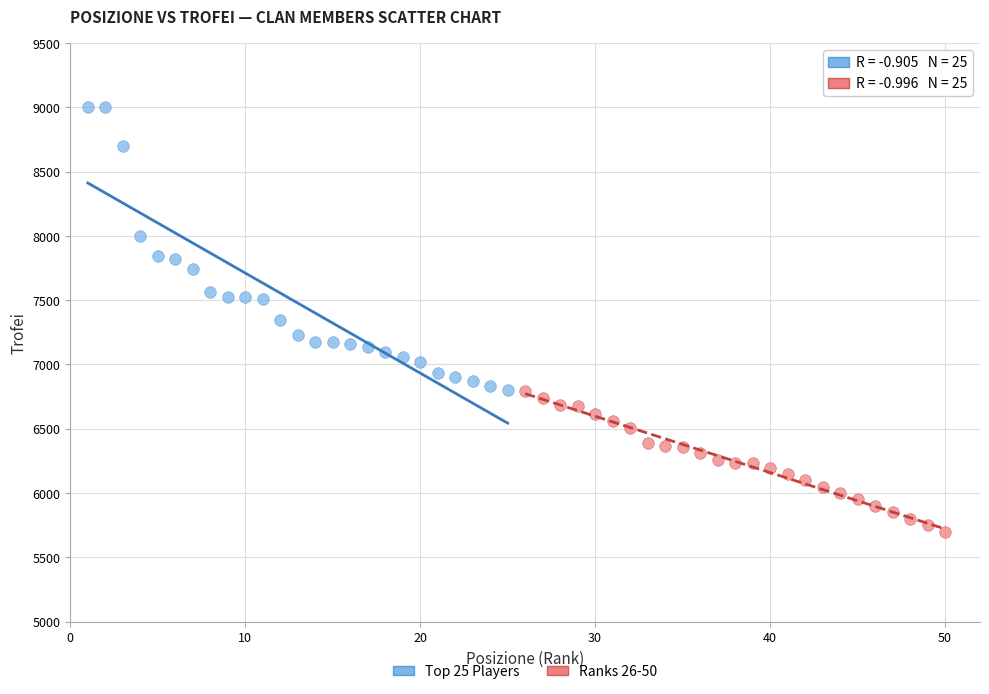

Which series reaches the minimum Y coordinate?

Ranks 26-50